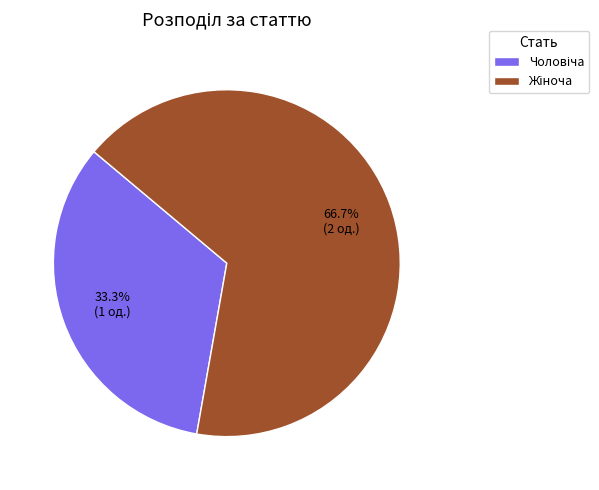

Is there any slice that represents more than half of the pie?

Yes